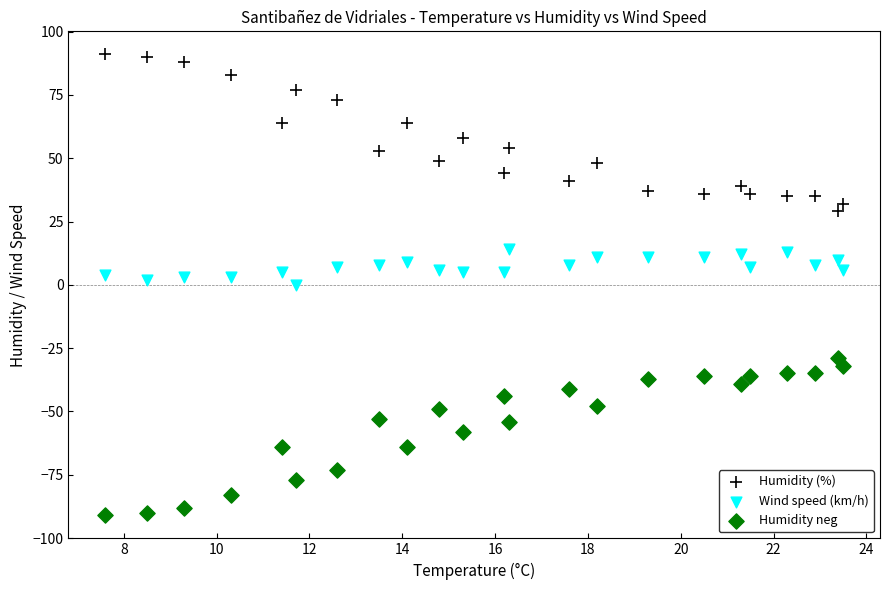

Which series contains the lowest Y value?

Humidity neg